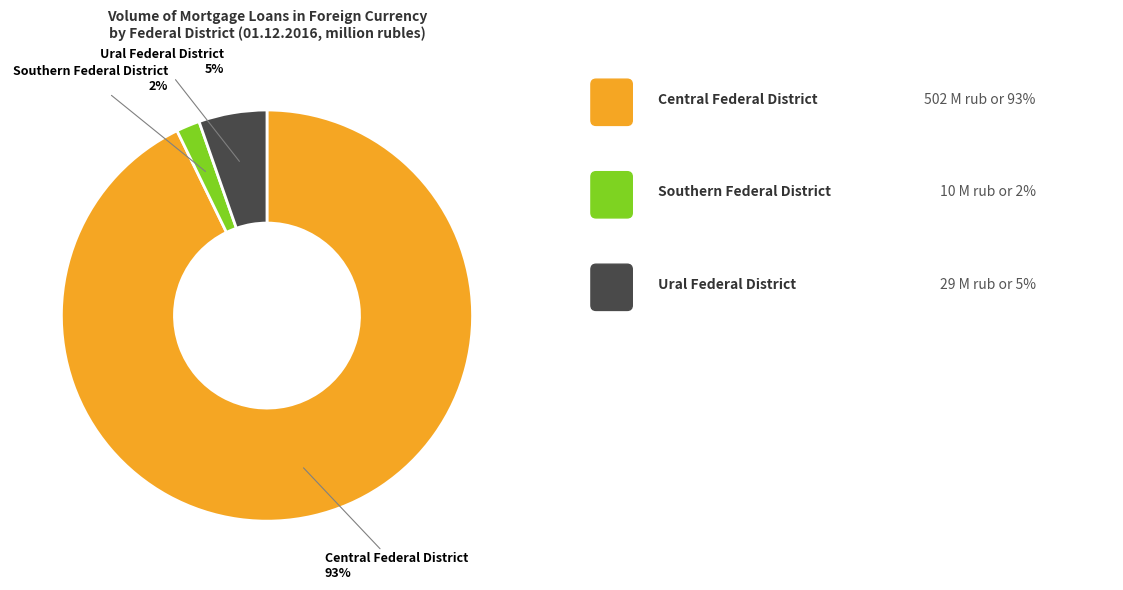

How many segments does this pie chart have?

3